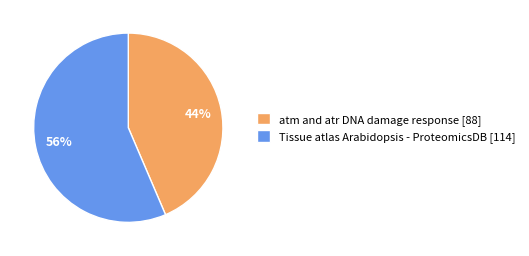

To the nearest percent, what percentage of the pie is atm and atr DNA damage response [88]?

44%